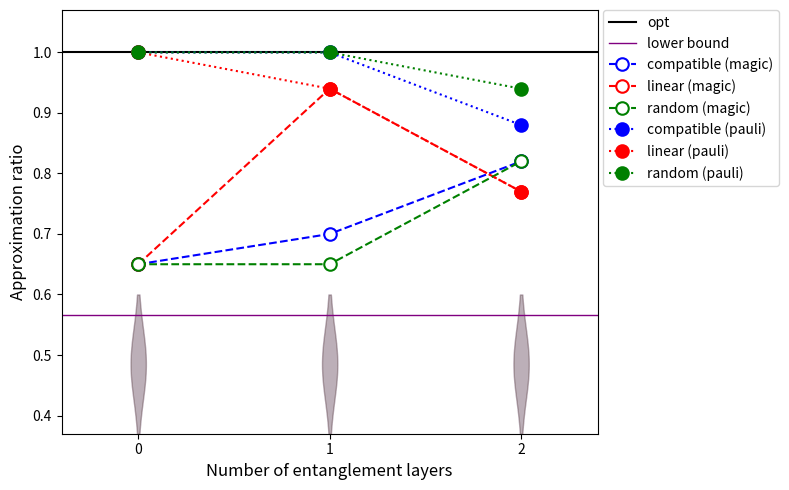

What is the value of the compatible (magic) point at the 3rd from the left?

0.8